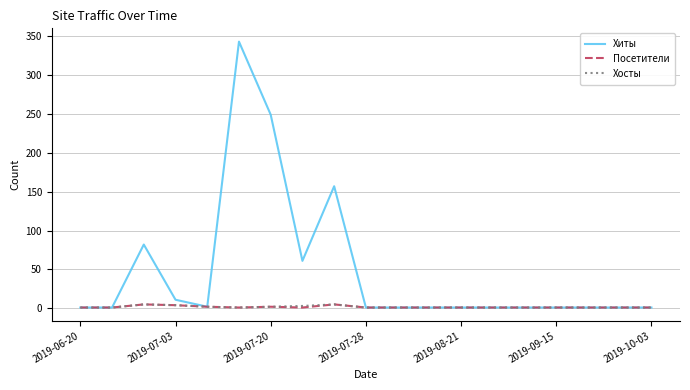

Which series has the largest range (max minus min)?

Хиты